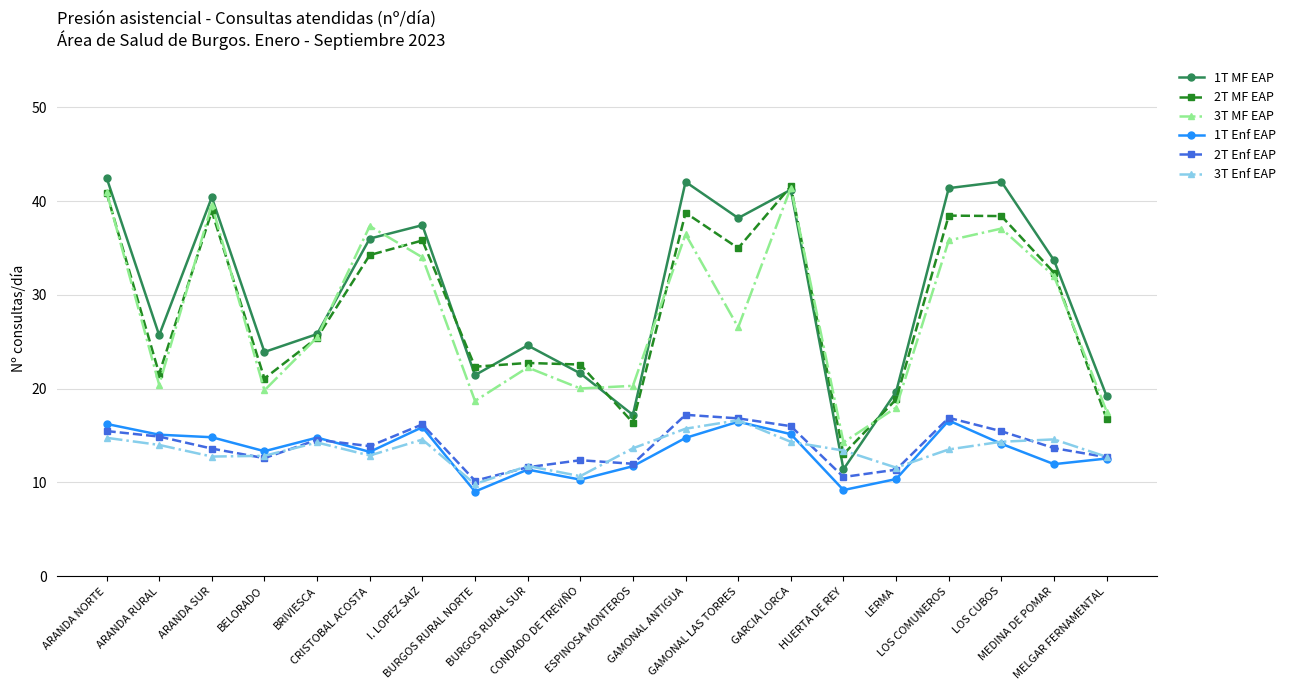

What is the total value across all series at GAMONAL LAS TORRES?

149.6